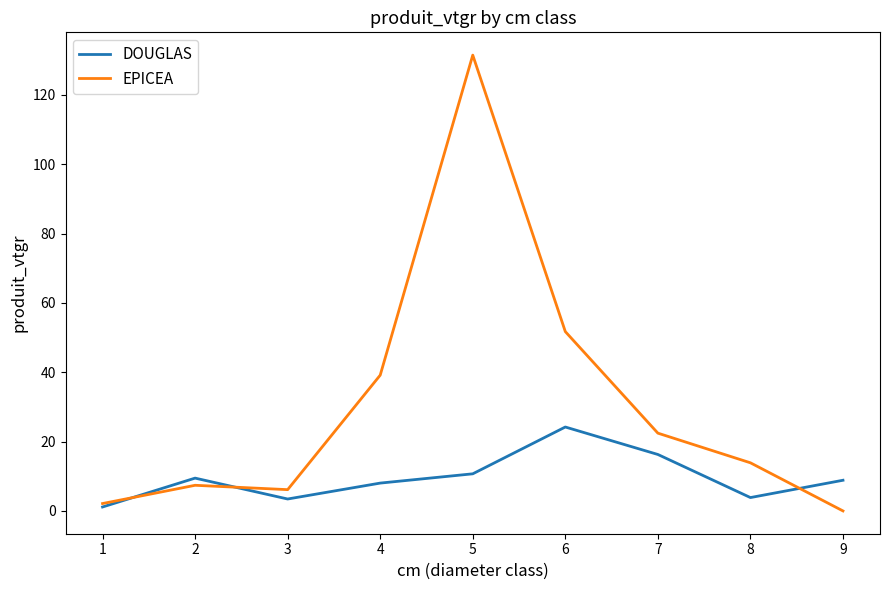

How many distinct data groups are displayed?

2